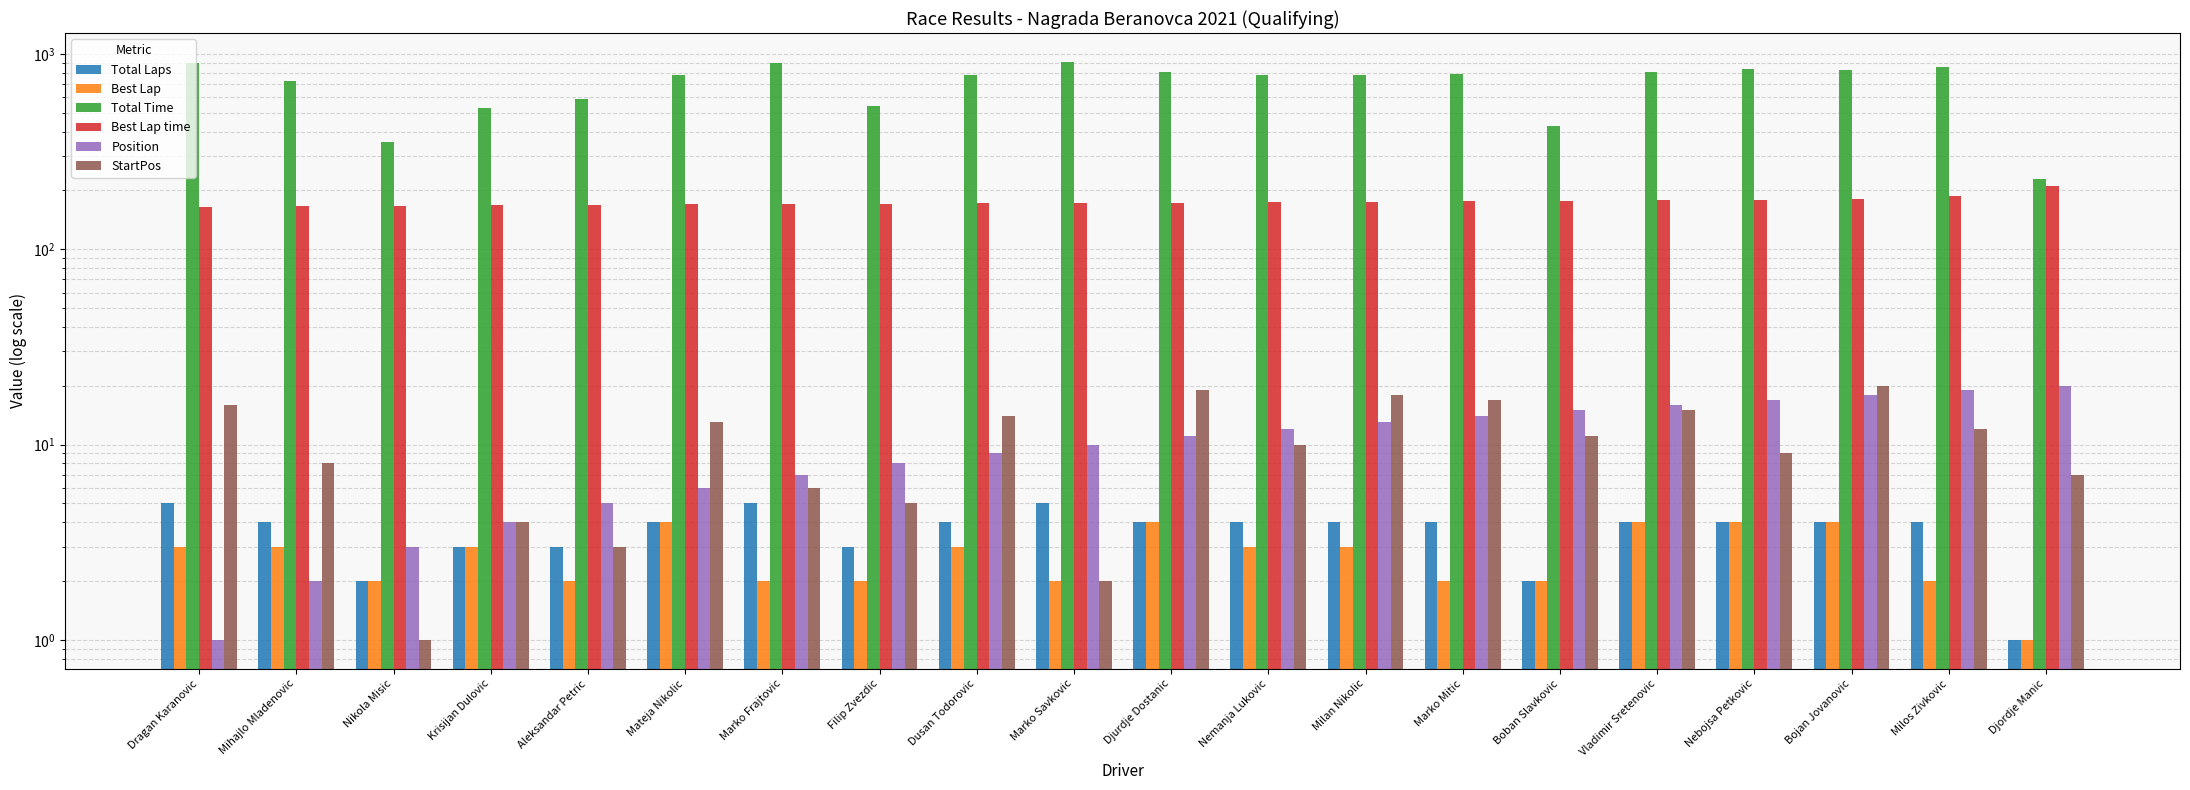

List the labels in order of Best Lap value, smallest first.

Djordje Manic, Nikola Misic, Aleksandar Petric, Marko Frajtovic, Filip Zvezdic, Marko Savkovic, Marko Mitic, Boban Slavkovic, Milos Zivkovic, Dragan Karanovic, Mihajlo Mladenovic, Krisijan Dulovic, Dusan Todorovic, Nemanja Lukovic, Milan Nikolic, Mateja Nikolic, Djurdje Dostanic, Vladimir Sretenovic, Nebojsa Petkovic, Bojan Jovanovic